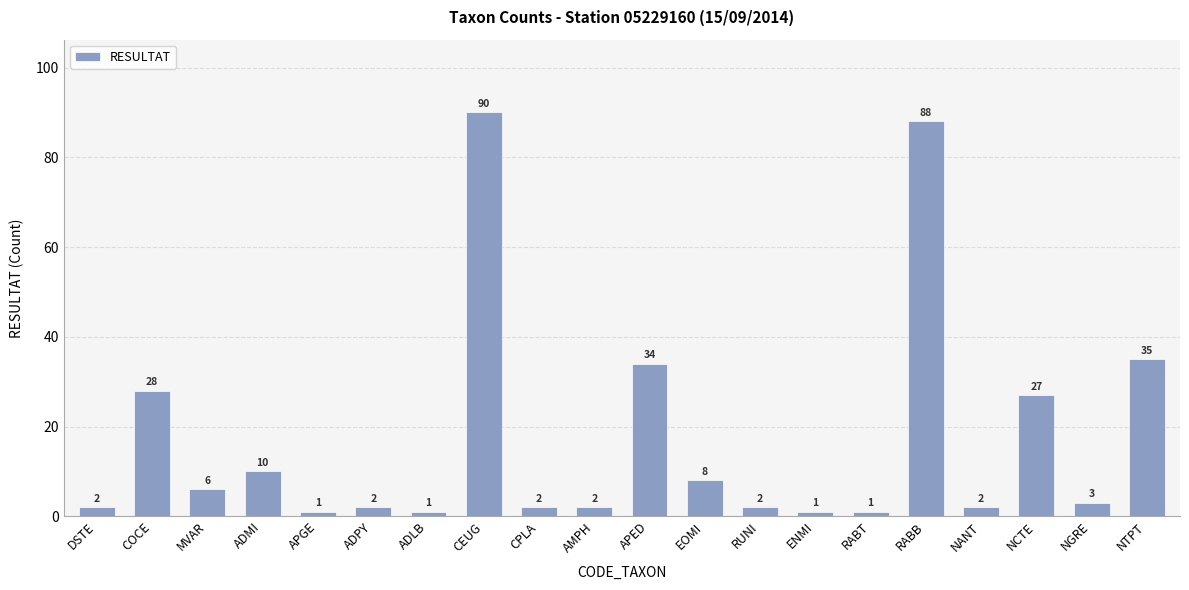

What is the sum of the values at ADMI and APED?

44